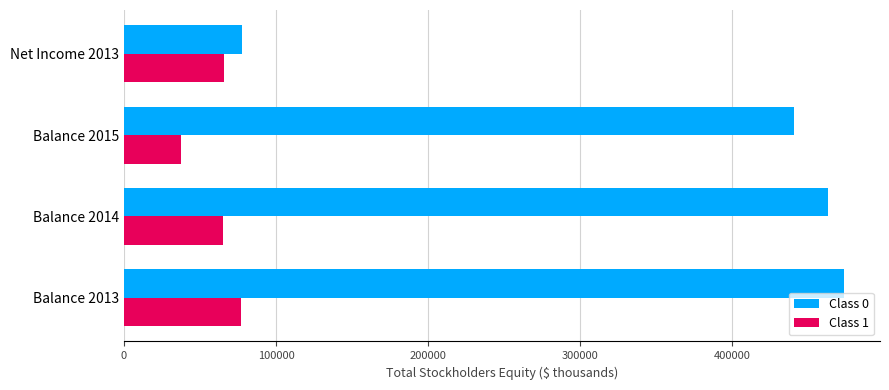

What is the total value across all series at Balance 2013?

550287